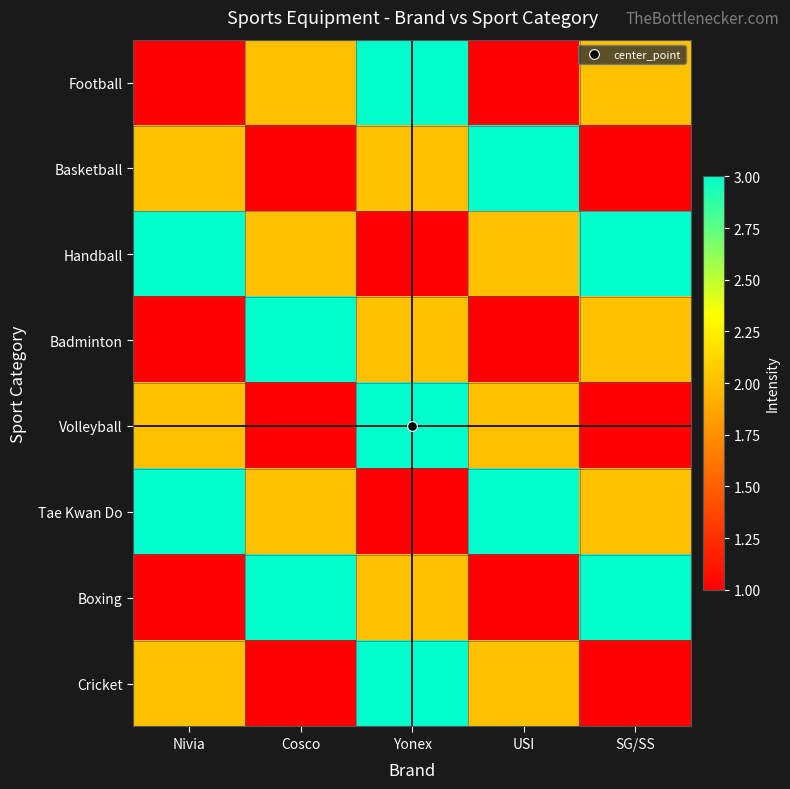

Reading right to left, transcribe all the data shown in this chart.

Football: SG/SS=2	USI=1	Yonex=3	Cosco=2	Nivia=1
Basketball: SG/SS=1	USI=3	Yonex=2	Cosco=1	Nivia=2
Handball: SG/SS=3	USI=2	Yonex=1	Cosco=2	Nivia=3
Badminton: SG/SS=2	USI=1	Yonex=2	Cosco=3	Nivia=1
Volleyball: SG/SS=1	USI=2	Yonex=3	Cosco=1	Nivia=2
Tae Kwan Do: SG/SS=2	USI=3	Yonex=1	Cosco=2	Nivia=3
Boxing: SG/SS=3	USI=1	Yonex=2	Cosco=3	Nivia=1
Cricket: SG/SS=1	USI=2	Yonex=3	Cosco=1	Nivia=2